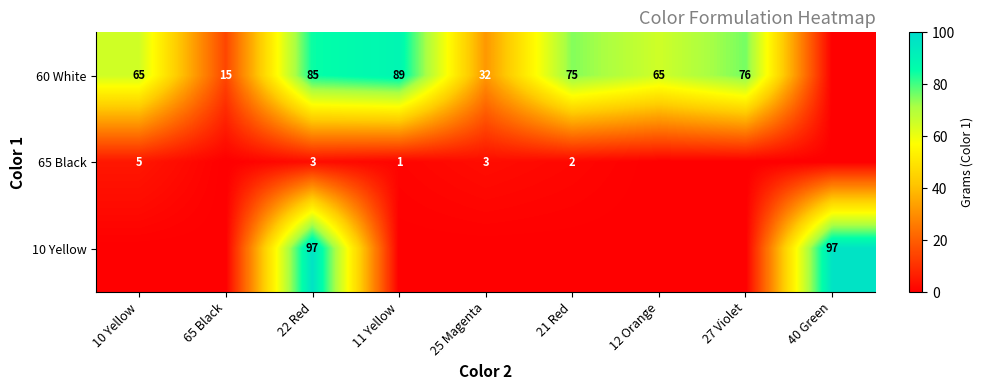

What is the sum of the 60 White values at 12 Orange and 25 Magenta?

97